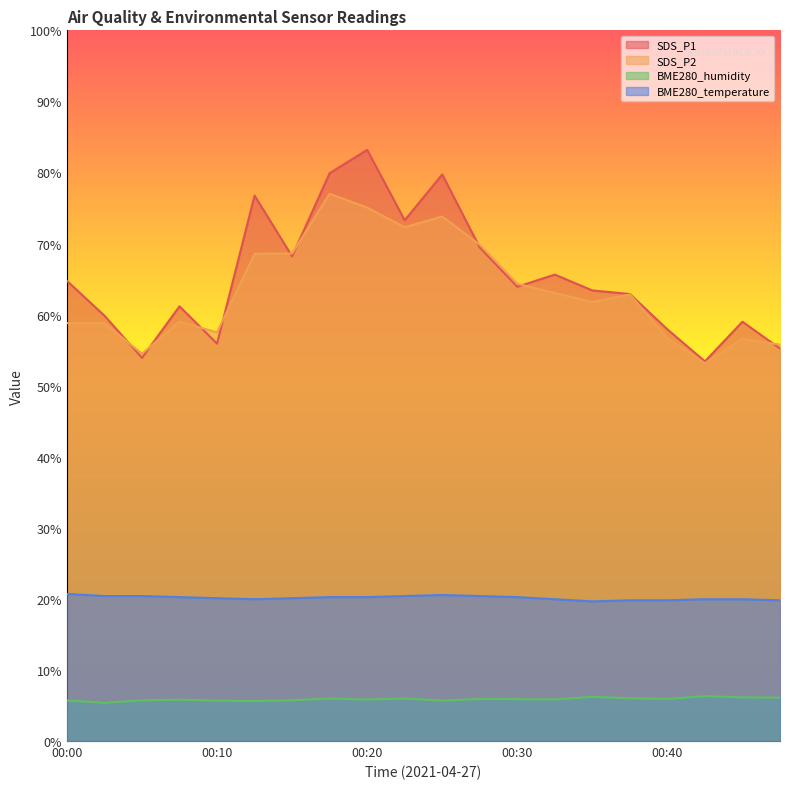

Is the value of SDS_P1 at 00:00 greater than the value of BME280_humidity at 00:22?

Yes